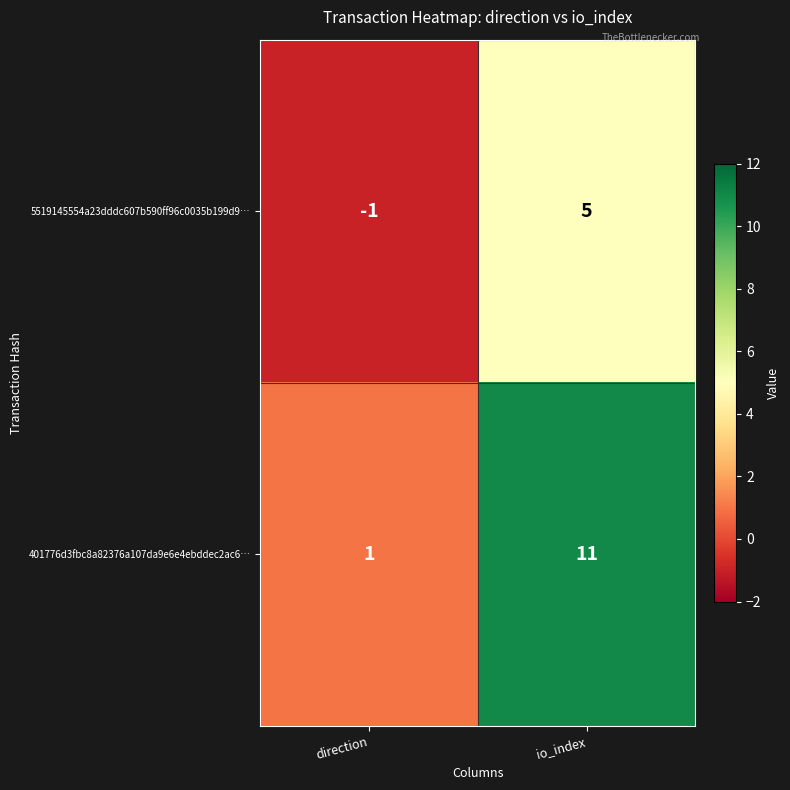

How many positive values does the 5519145554a23dddc607b590ff96c0035b199d9… series have?

1